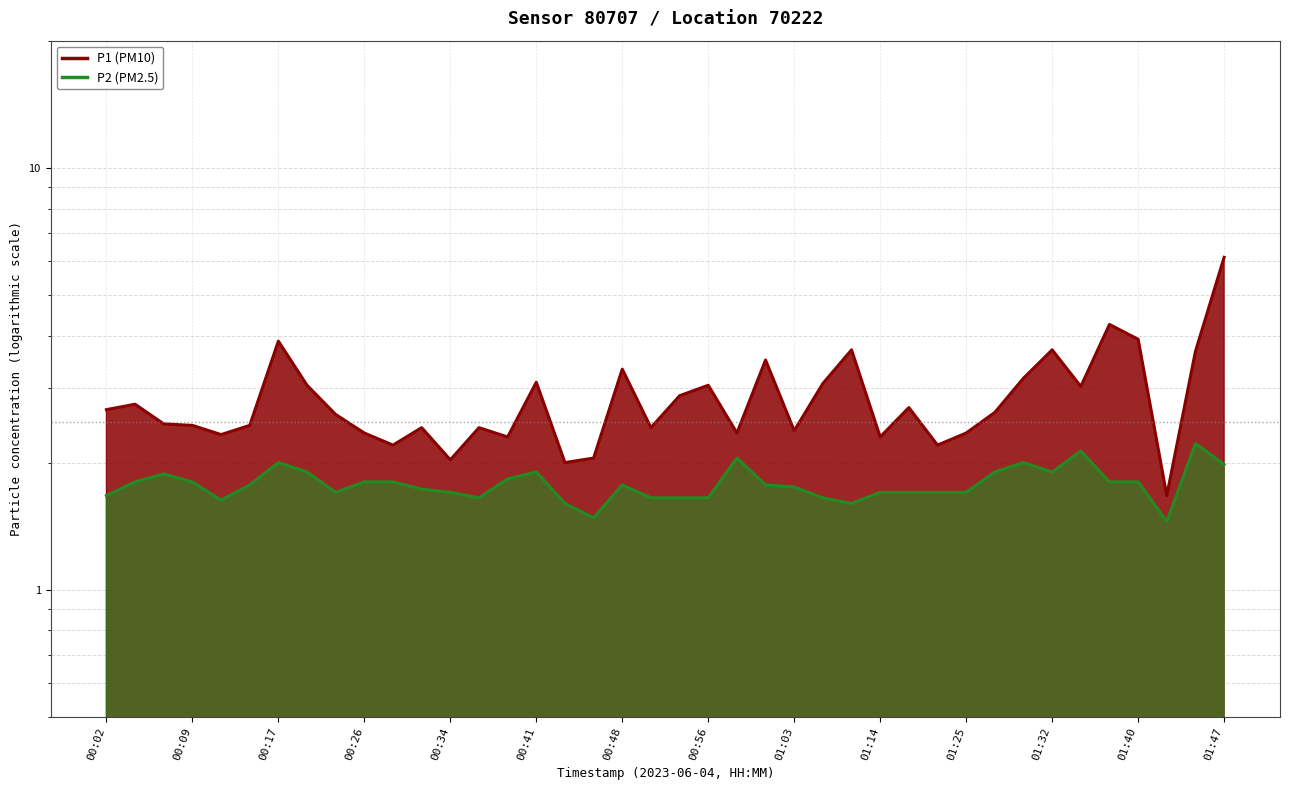

What is the value of the P1 point at the 30th from the left?

2.2